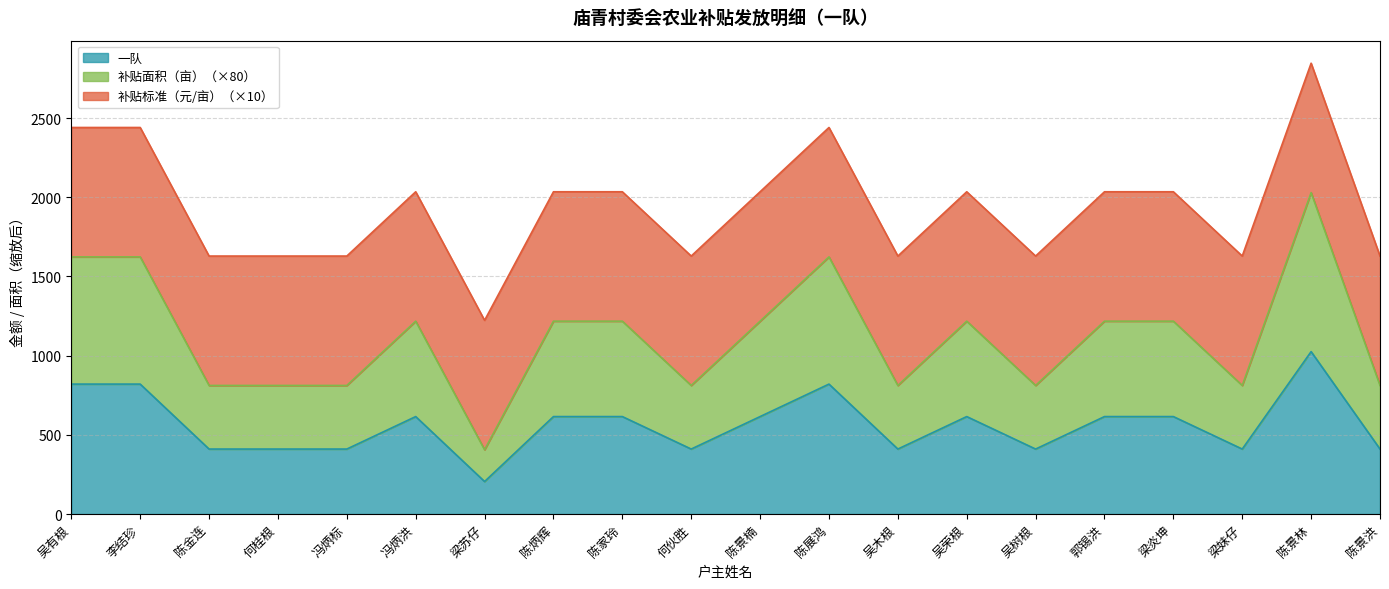

Which series has the widest spread of values?

补贴面积（亩）